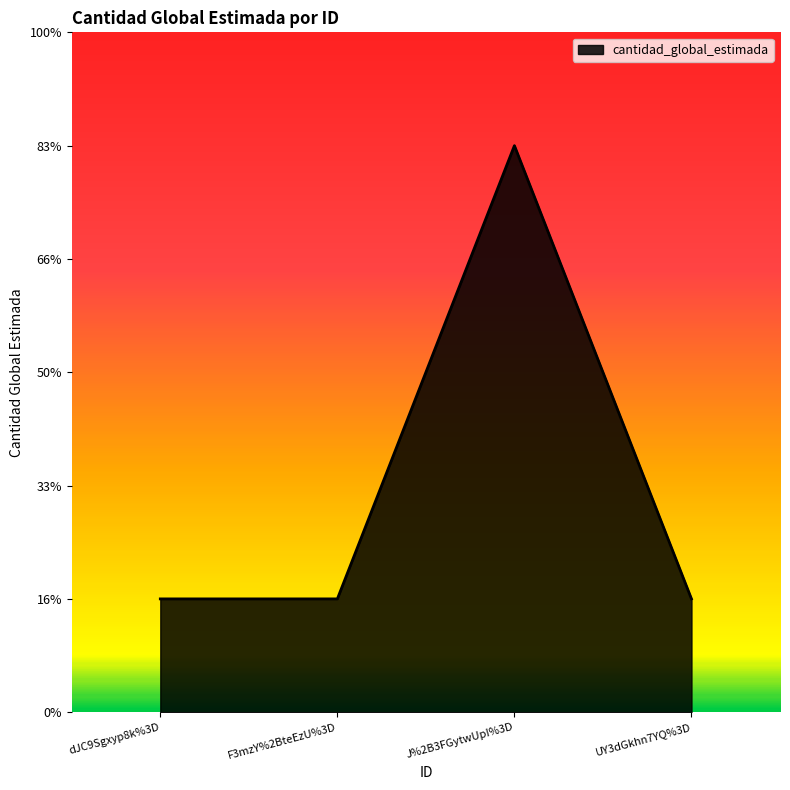

Rank the categories by value from highest to lowest.

J%2B3FGytwUpI%3D, dJC9Sgxyp8k%3D, F3mzY%2BteEzU%3D, UY3dGkhn7YQ%3D